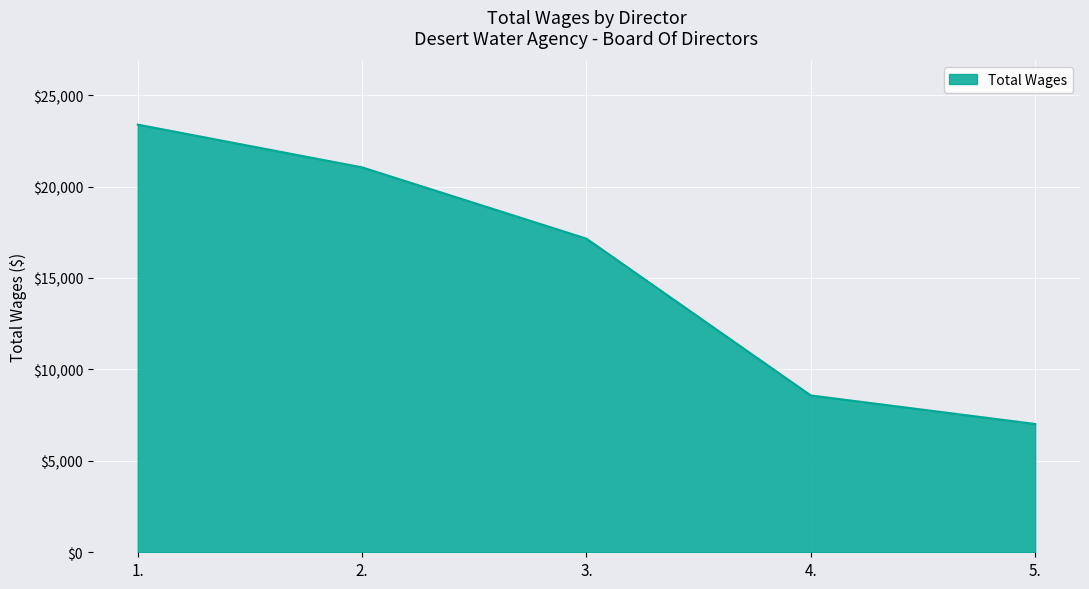

List the labels in order of value, largest first.

1., 2., 3., 4., 5.